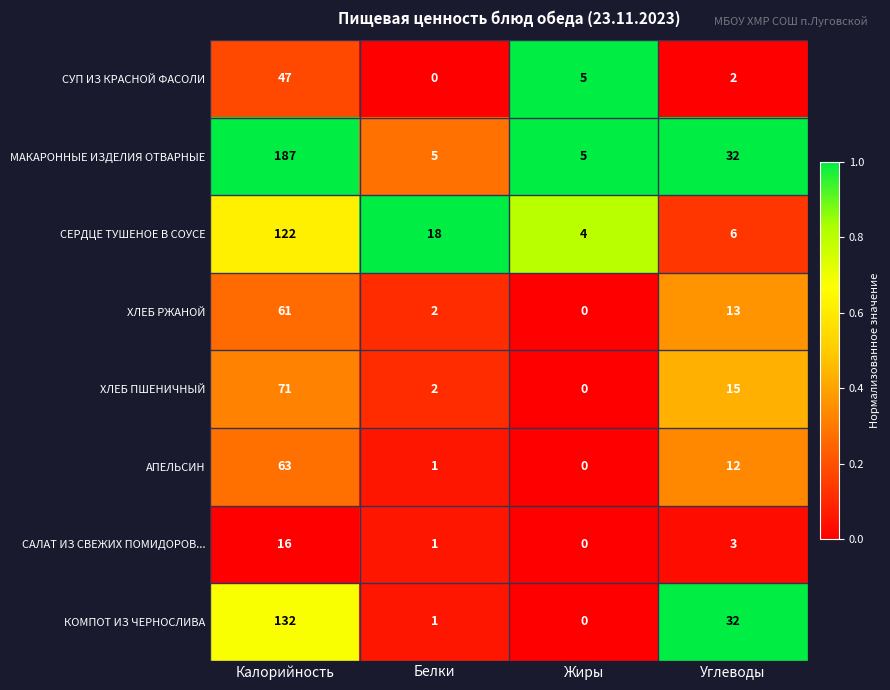

What is the sum of all СУП ИЗ КРАСНОЙ ФАСОЛИ values?

54